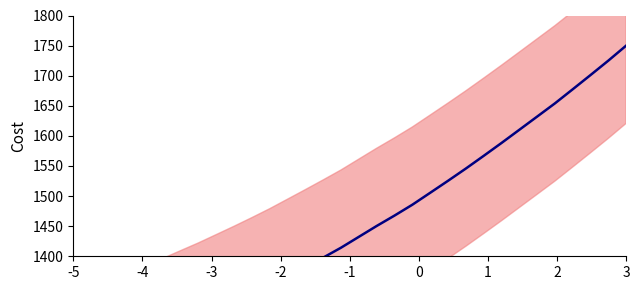

Is it true that the value at -2 is 2183.1?

False